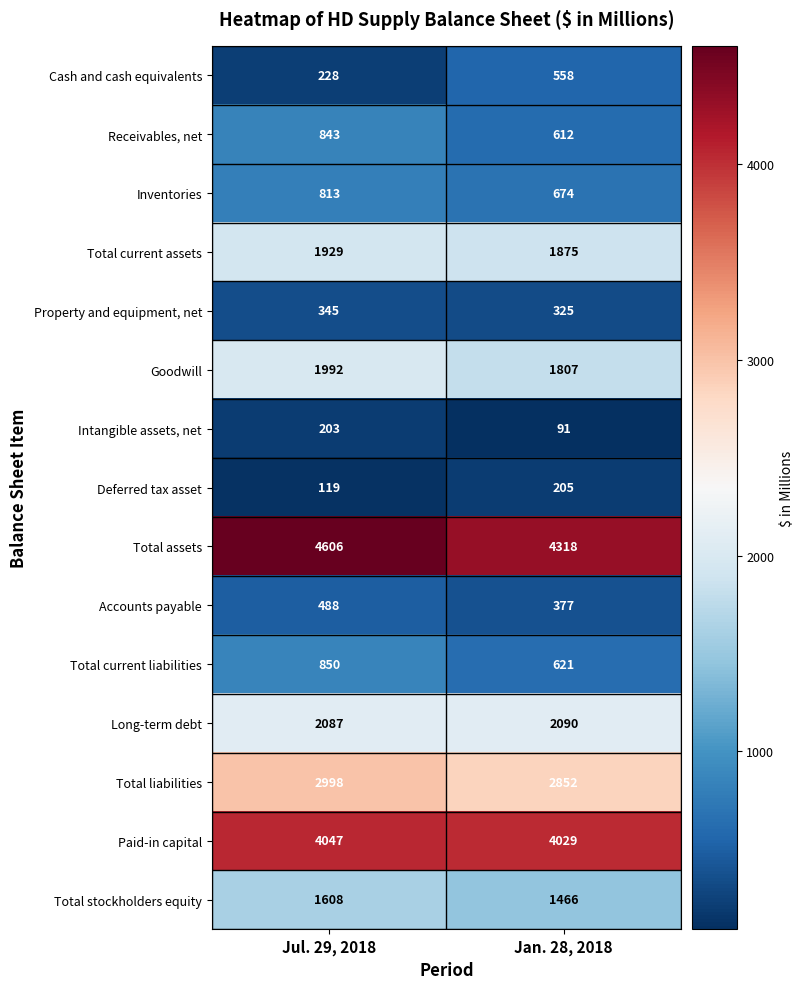

What is the average value of the Total liabilities series?

2925